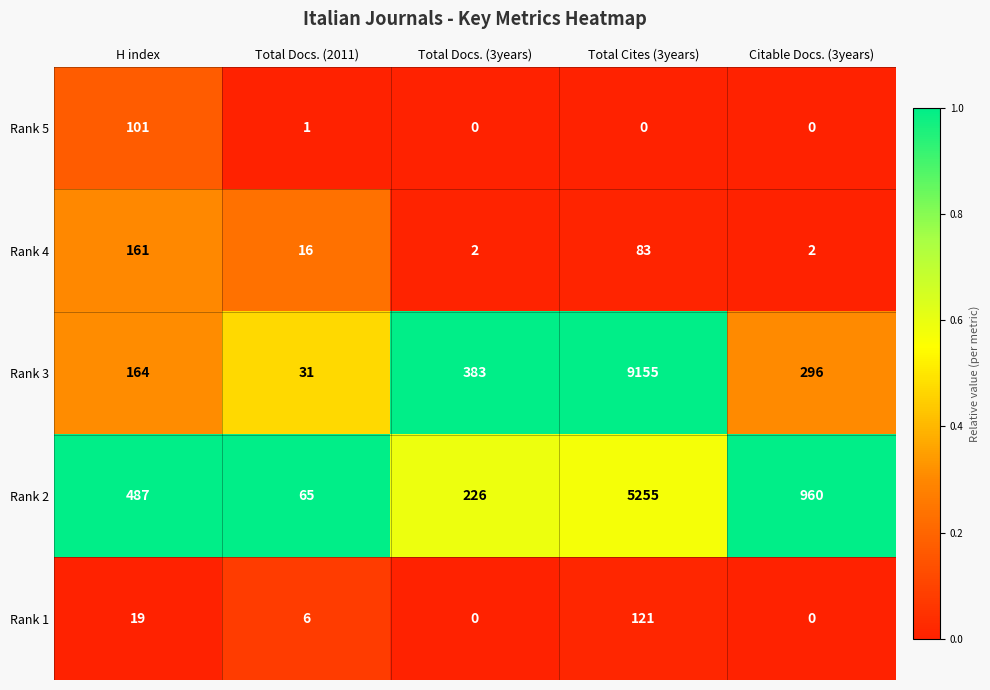

At Total Cites (3years), list the series in order from largest to smallest.

Rank 3, Rank 2, Rank 1, Rank 4, Rank 5